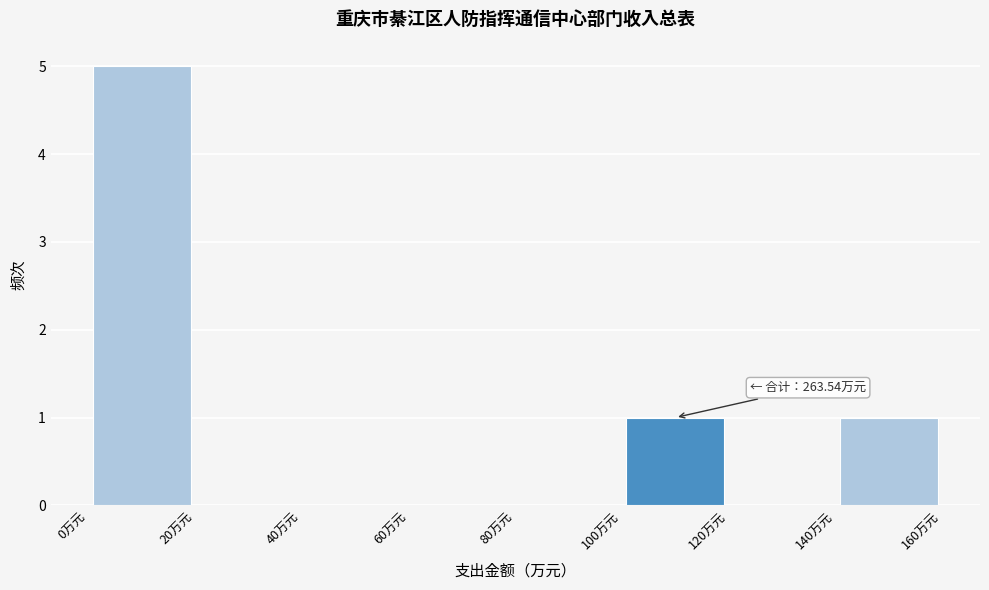

Which range on the x-axis has the tallest bar?

0 to 20